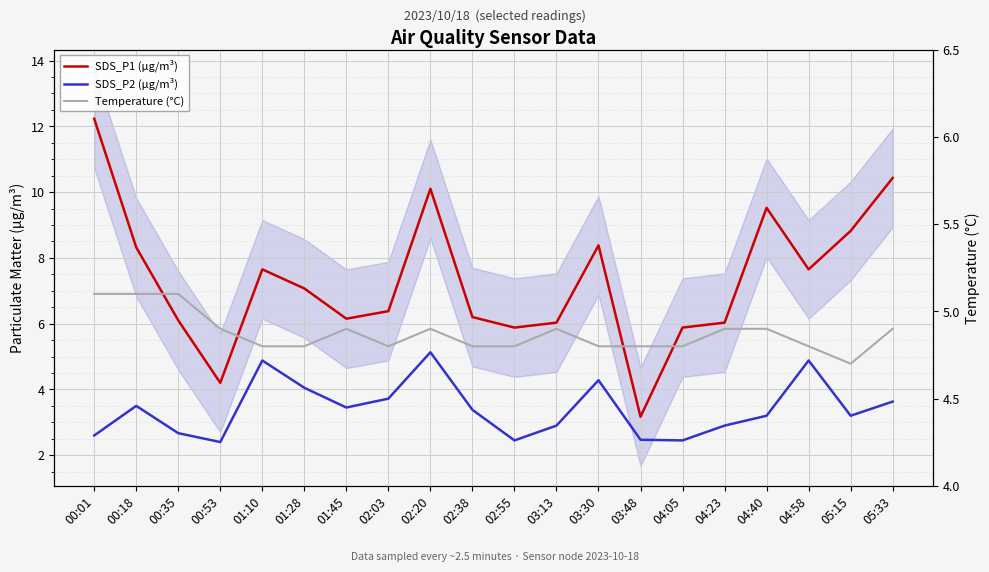

What is the highest value of the SDS_P2 (µg/m³) series?

5.1